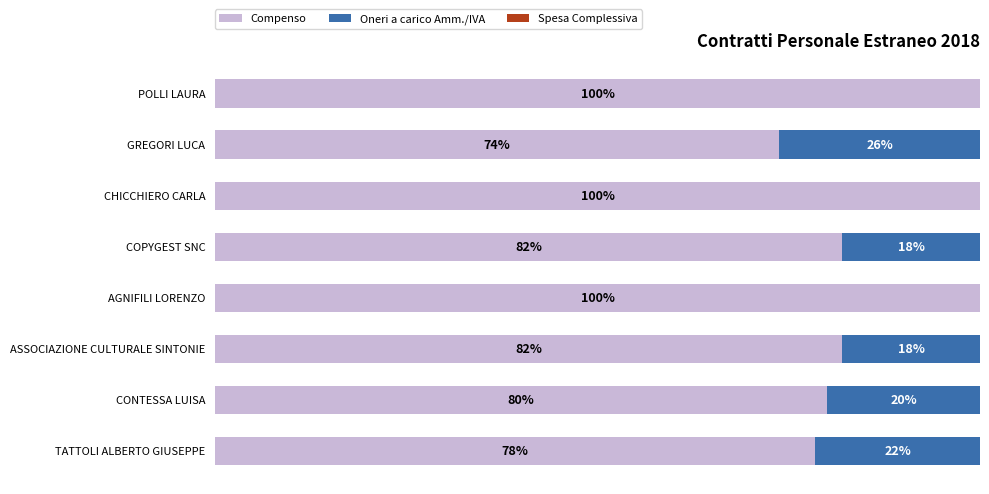

Where is Compenso nearest to the value 86?

ASSOCIAZIONE CULTURALE SINTONIE